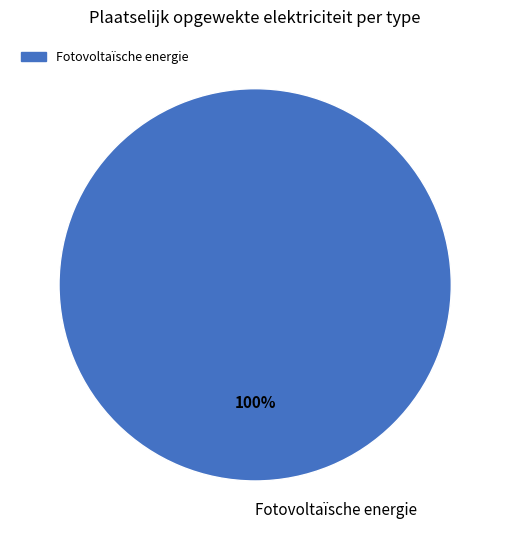

To the nearest percent, what percentage of the pie is Fotovoltaïsche energie?

100%